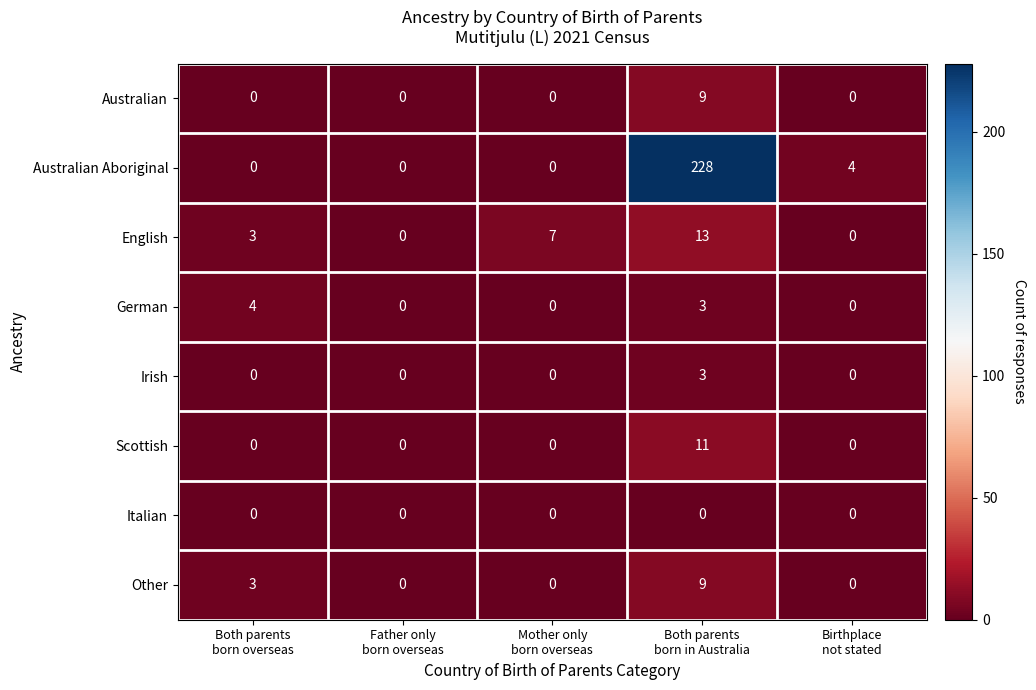

Which series has the largest range (max minus min)?

Australian Aboriginal